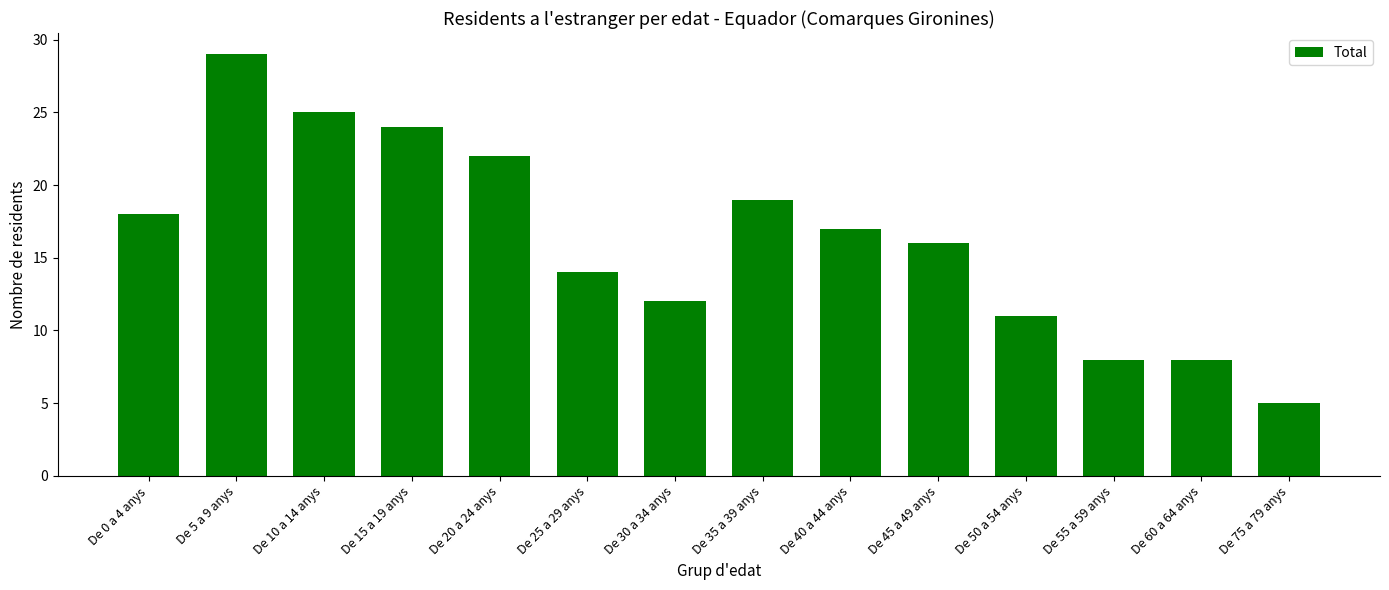

Which has a higher value, De 75 a 79 anys or De 40 a 44 anys?

De 40 a 44 anys